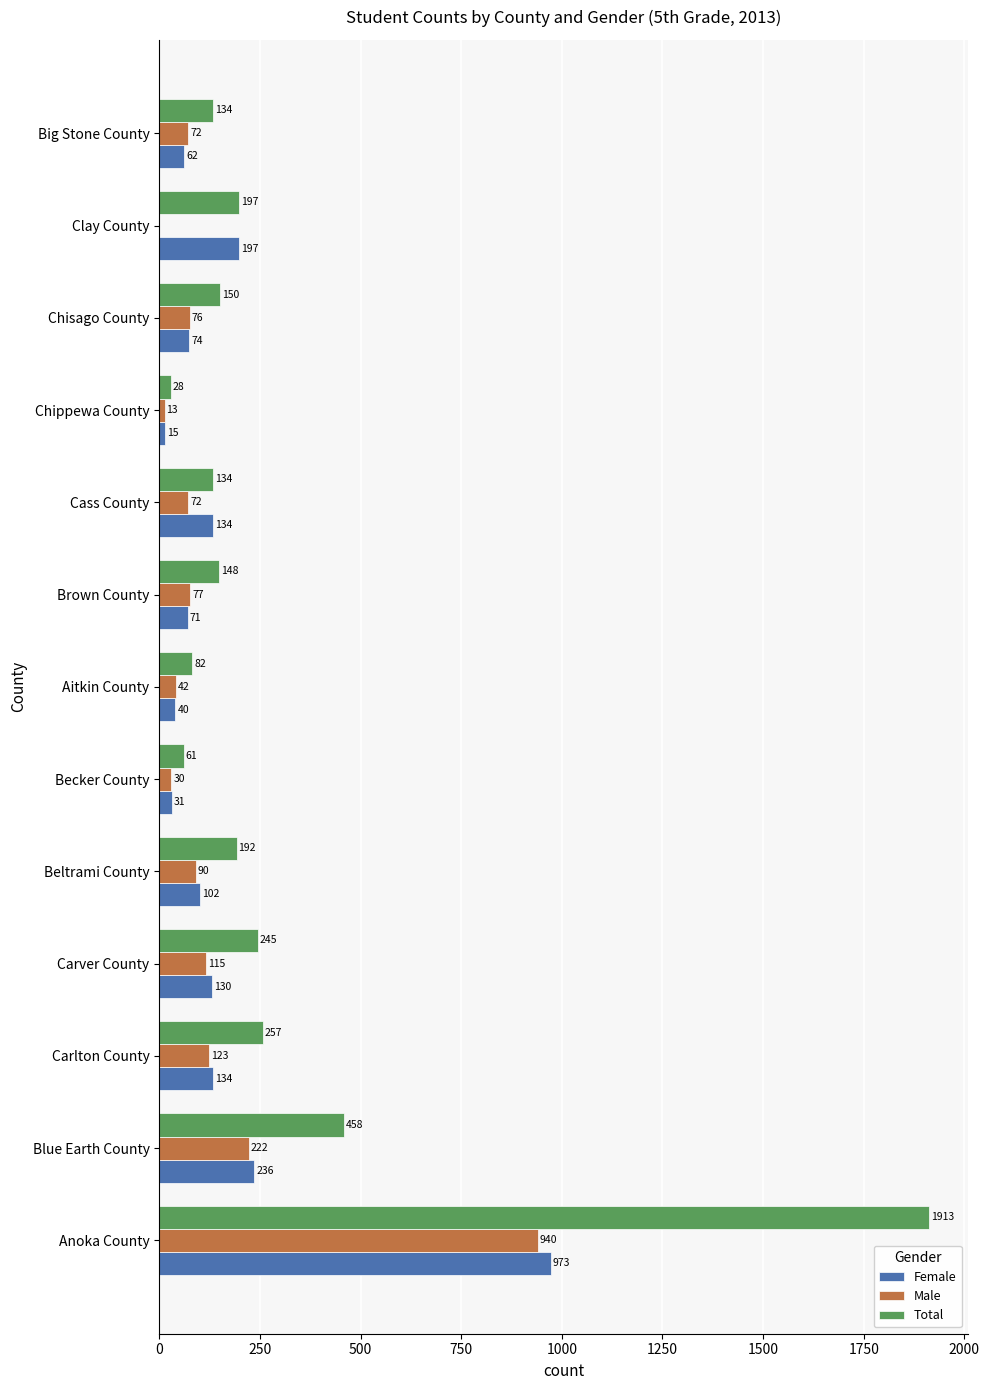

Where is Total nearest to the value 970?

Blue Earth County